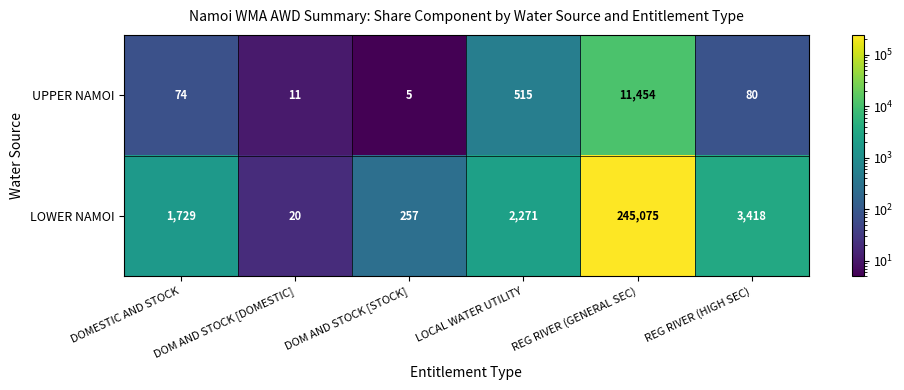

Where does the UPPER NAMOI series first go above 80?

LOCAL WATER UTILITY